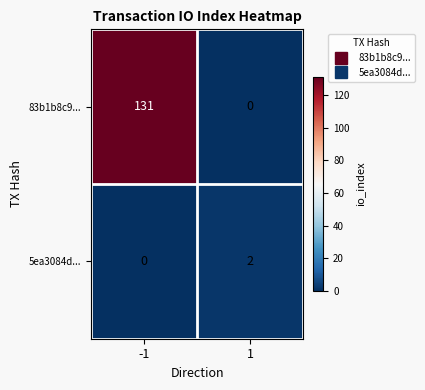

Rank the series by their average value, from highest to lowest.

83b1b8c9..., 5ea3084d...